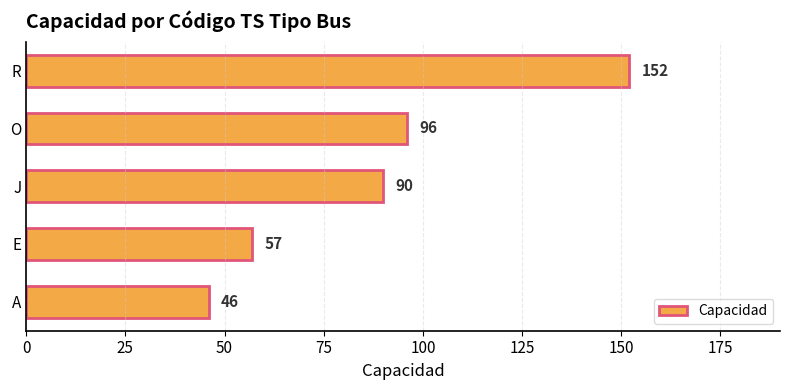

How many data points does each series have?

5